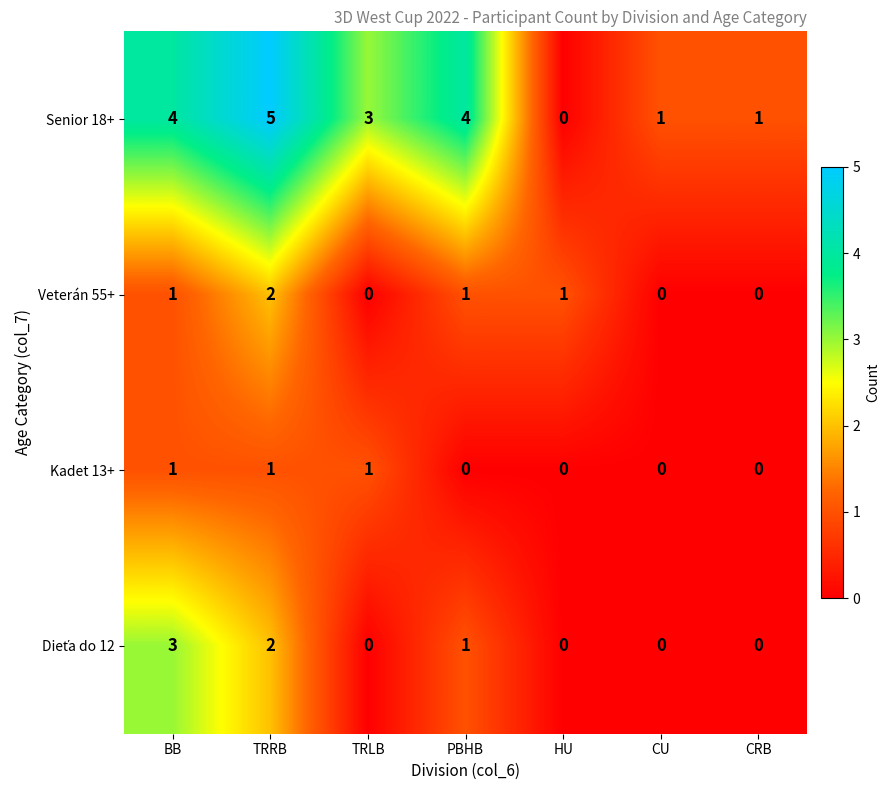

What is the difference between the highest and lowest values at TRLB?

3